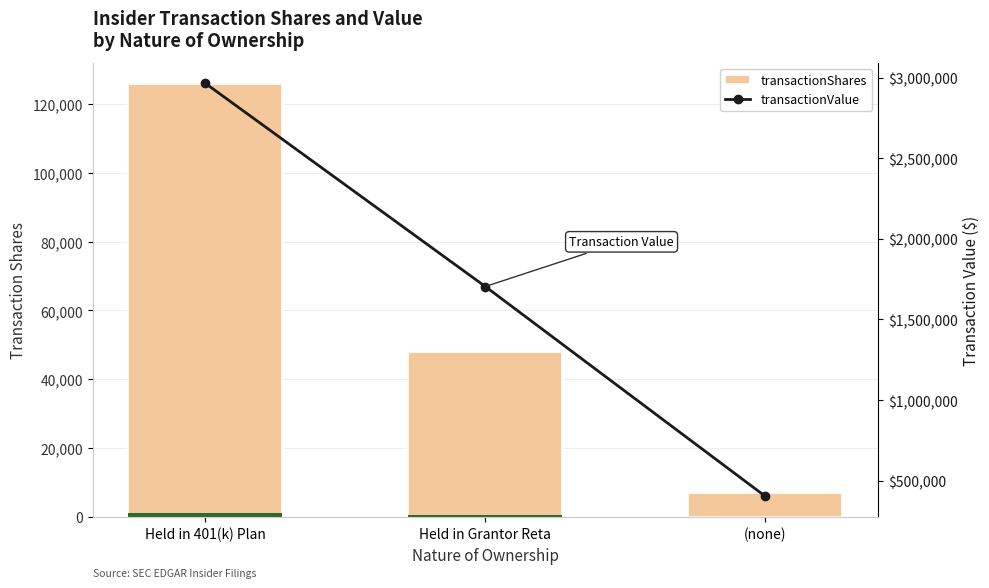

Rank the series by their average value, from highest to lowest.

transactionValue, transactionShares